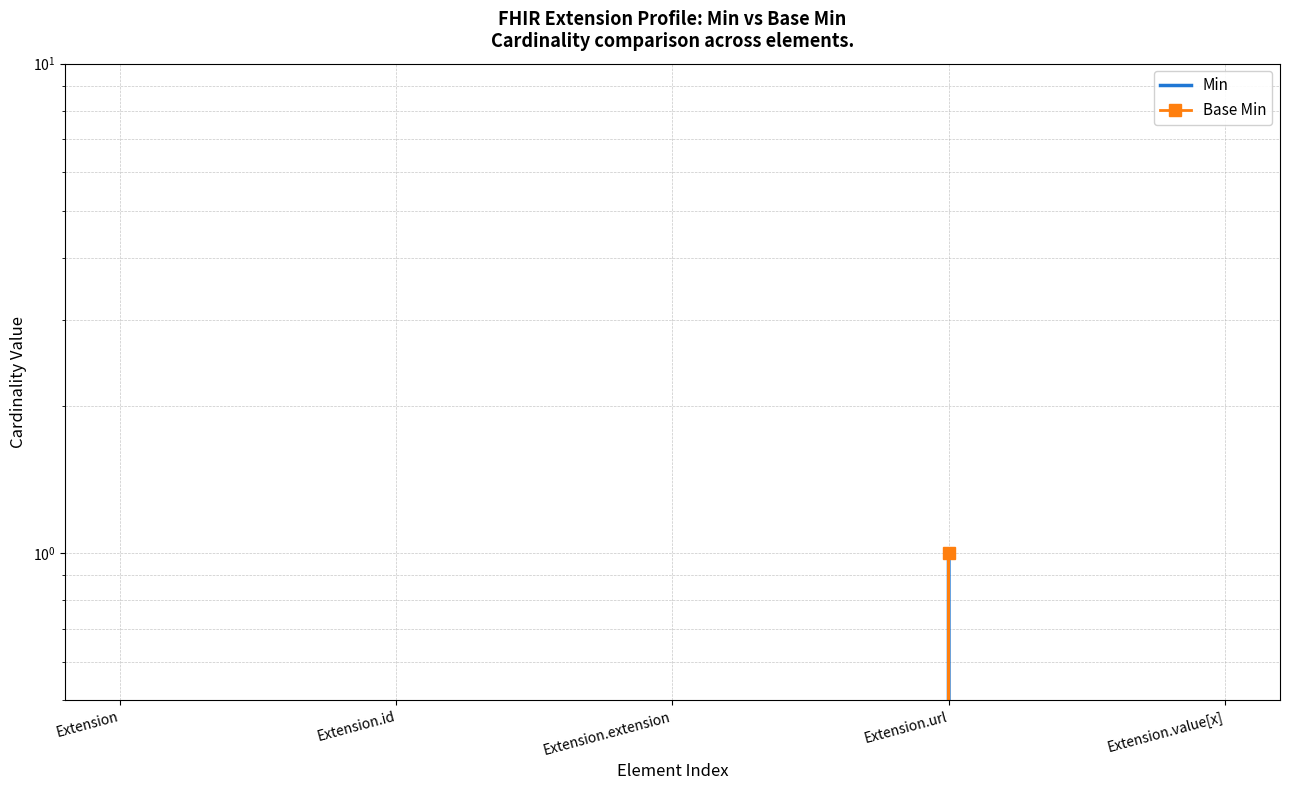

True or false: Min and Base Min intersect in this chart.

False